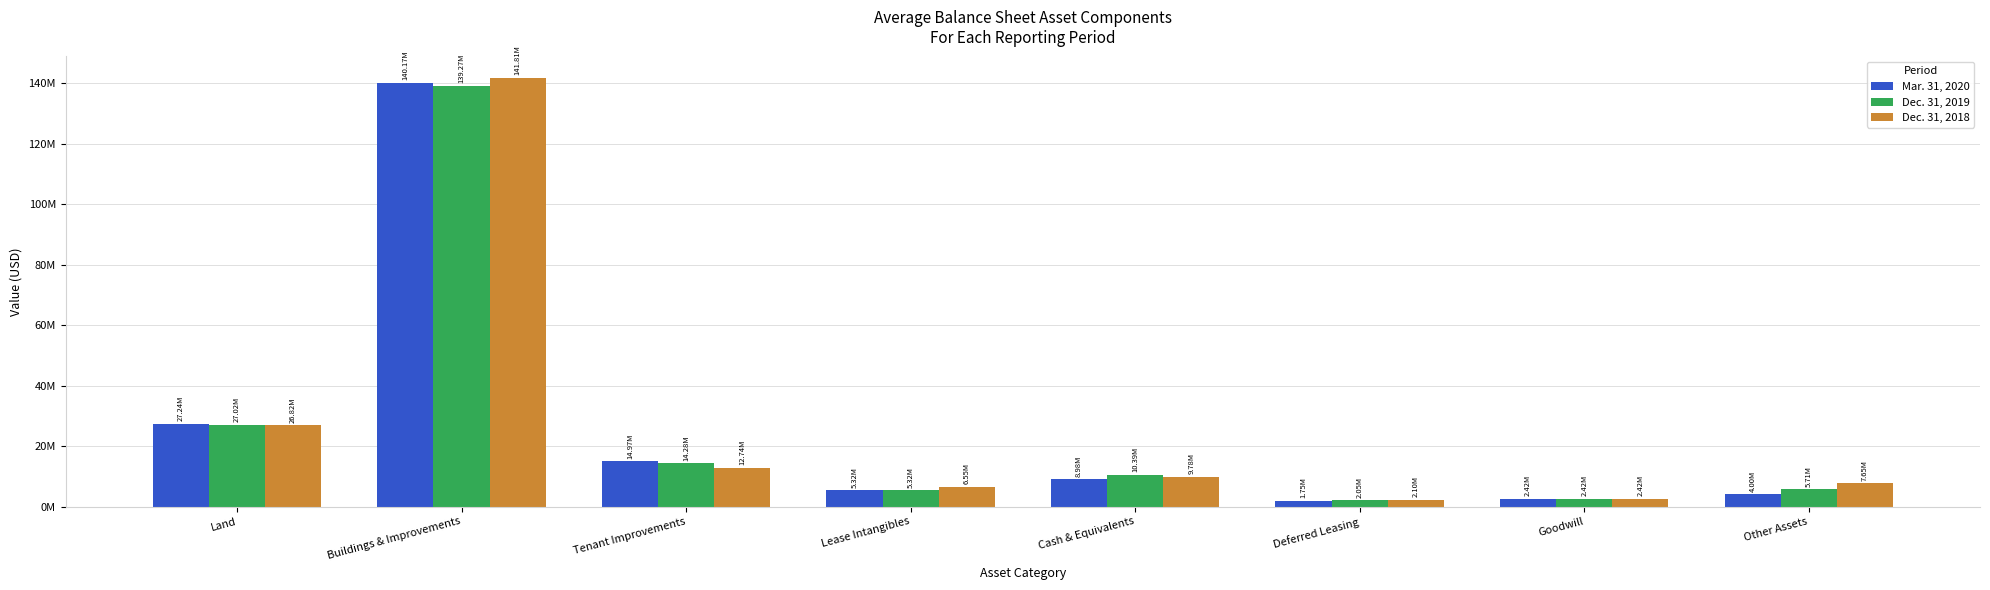

Reading right to left, what are all the values shown in this chart?

Mar. 31, 2020: Other Assets=3999350	Goodwill=2423000	Deferred Leasing=1745325	Cash & Equivalents=8982679	Lease Intangibles=5321296	Tenant Improvements=14968991	Buildings & Improvements=140172074	Land=27242954
Dec. 31, 2019: Other Assets=5709586	Goodwill=2423000	Deferred Leasing=2053927	Cash & Equivalents=10391275	Lease Intangibles=5321296	Tenant Improvements=14282502	Buildings & Improvements=139267377	Land=27024601
Dec. 31, 2018: Other Assets=7646207	Goodwill=2423000	Deferred Leasing=2096553	Cash & Equivalents=9776215	Lease Intangibles=6552142	Tenant Improvements=12736649	Buildings & Improvements=141809172	Land=26816105